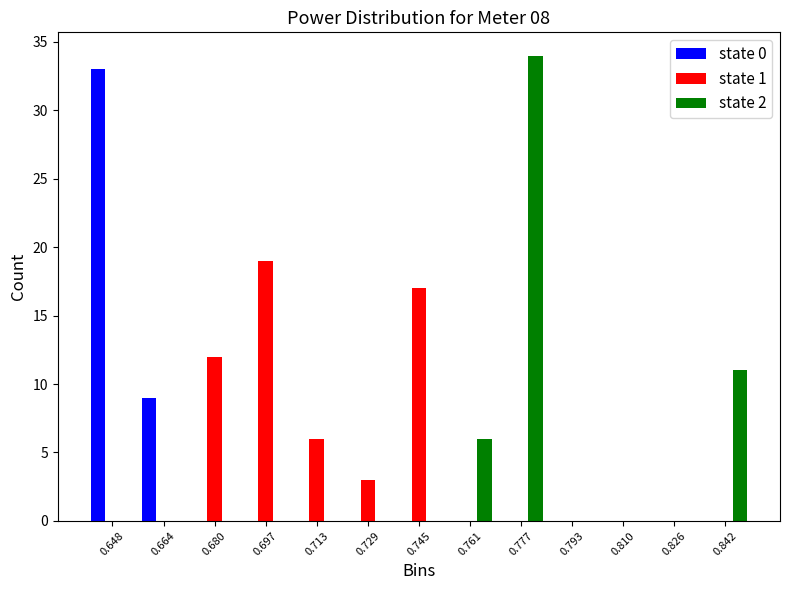

What is the height of the state 0 bar covering 0.640 to 0.656 on the x-axis? Neither the bar edges nor the heights are printed on the chart, so give them approximately, as read against the axes.

33